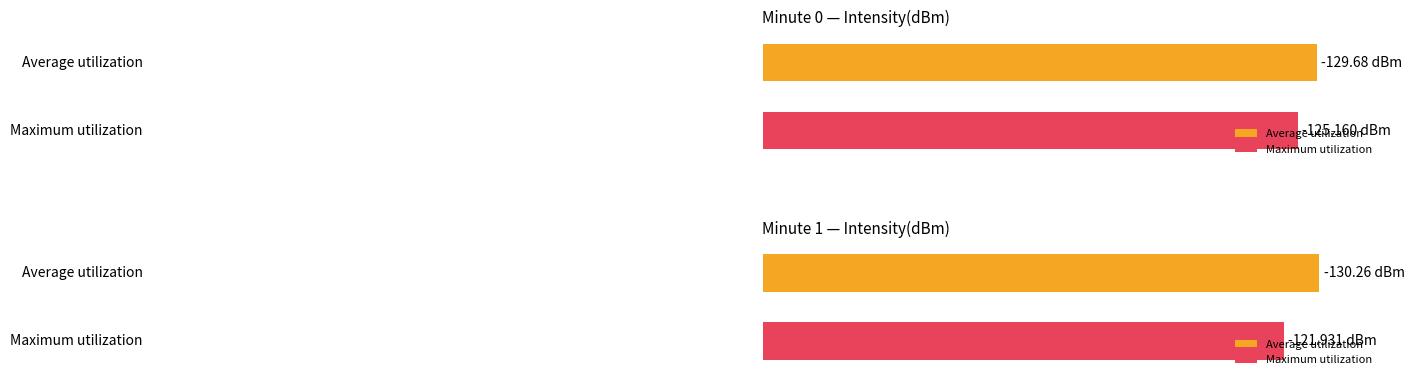

Rank the series by their average value, from highest to lowest.

Maximum utilization, Average utilization